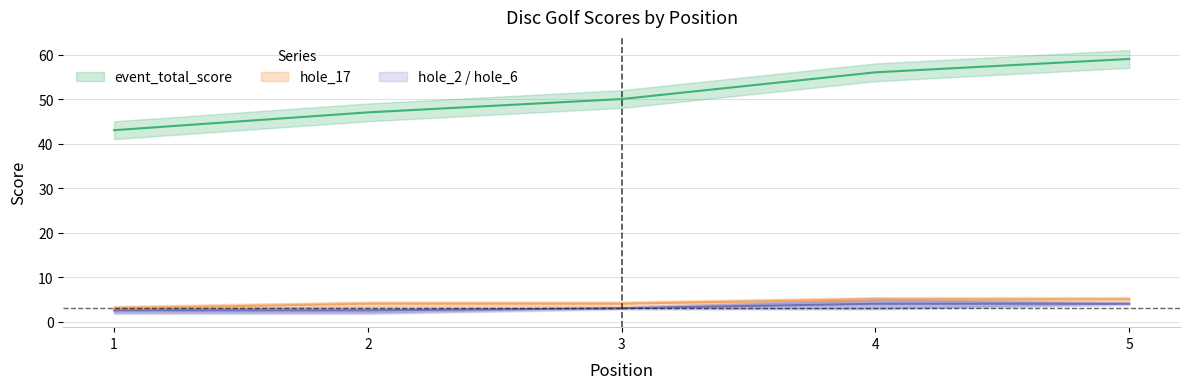

Which series has the largest total across all categories?

event_total_score